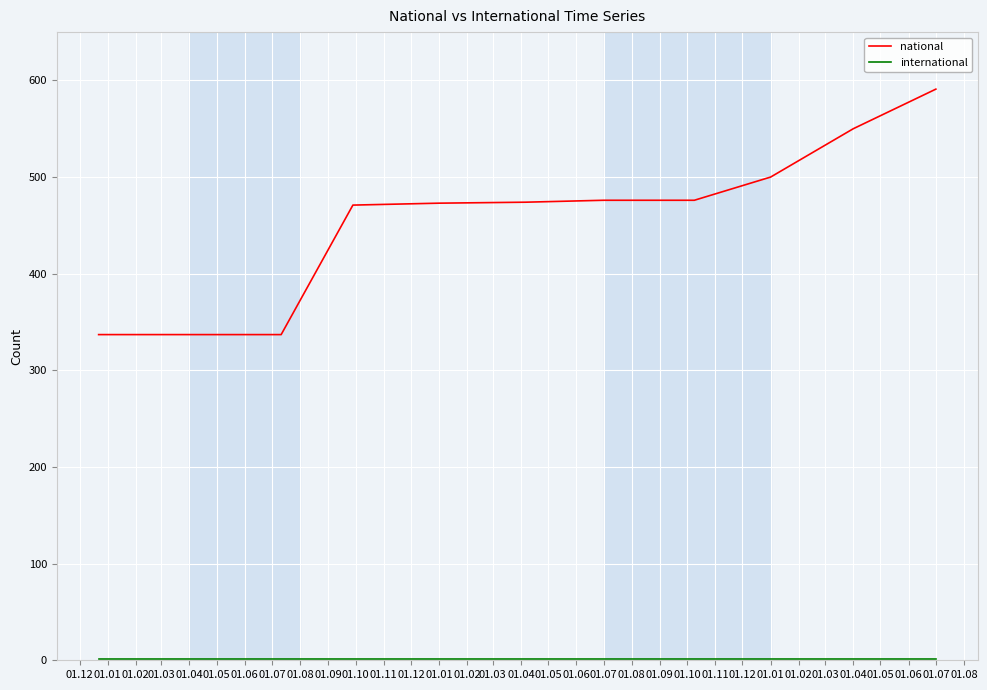

Which series has the largest total across all categories?

national